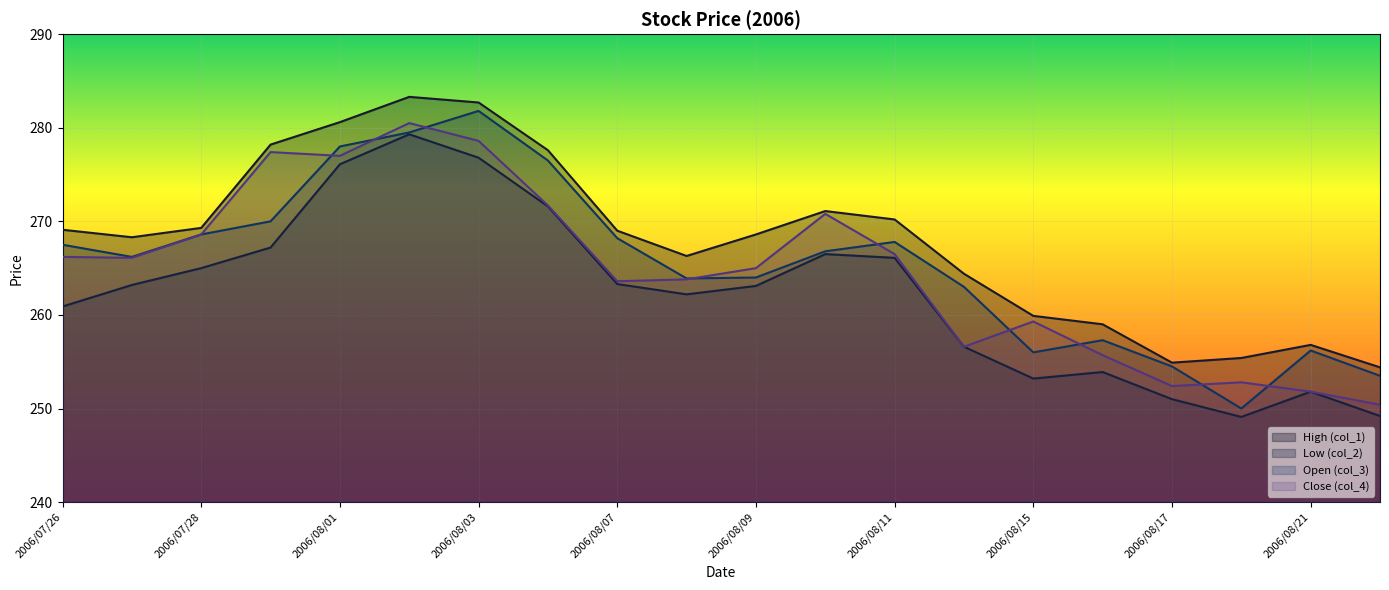

What is the value of the High (col_1) point at the 7th from the left?

282.7